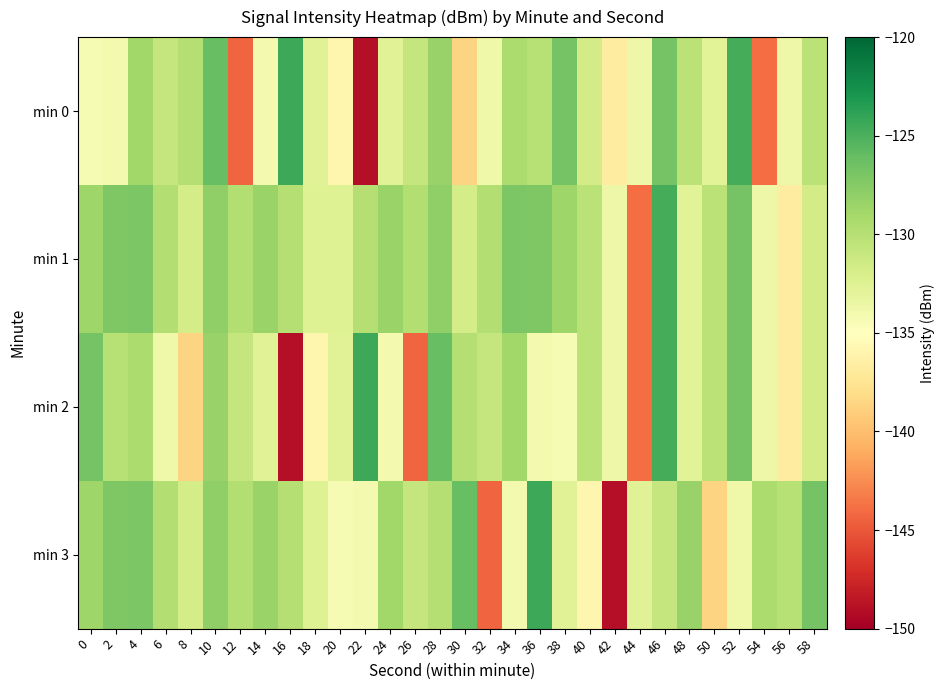

Reading right to left, what are all the values shown in this chart?

min 0: 58=-130.2	56=-133.6	54=-144.0	52=-124.8	50=-132.8	48=-130.3	46=-126.8	44=-133.7	42=-136.7	40=-131.7	38=-126.7	36=-130.1	34=-129.5	32=-133.8	30=-138.7	28=-128.3	26=-130.9	24=-132.6	22=-149.1	20=-135.8	18=-132.6	16=-124.4	14=-134.1	12=-144.3	10=-126.2	8=-129.9	6=-130.9	4=-128.8	2=-134.1	0=-134.3
min 1: 58=-131.7	56=-136.7	54=-133.7	52=-126.8	50=-130.3	48=-132.8	46=-124.8	44=-144.0	42=-133.6	40=-130.2	38=-128.7	36=-127.3	34=-127.1	32=-129.7	30=-131.7	28=-128.0	26=-129.7	24=-128.5	22=-129.9	20=-132.4	18=-132.4	16=-129.9	14=-128.5	12=-129.7	10=-128.0	8=-131.7	6=-129.7	4=-127.1	2=-127.3	0=-128.7
min 2: 58=-131.7	56=-136.7	54=-133.7	52=-126.8	50=-130.3	48=-132.8	46=-124.8	44=-144.0	42=-133.6	40=-130.2	38=-134.3	36=-134.1	34=-128.8	32=-130.9	30=-129.9	28=-126.2	26=-144.3	24=-134.1	22=-124.4	20=-132.6	18=-135.8	16=-149.1	14=-132.6	12=-130.9	10=-128.3	8=-138.7	6=-133.8	4=-129.5	2=-130.1	0=-126.7
min 3: 58=-126.7	56=-130.1	54=-129.5	52=-133.8	50=-138.7	48=-128.3	46=-130.9	44=-132.6	42=-149.1	40=-135.8	38=-132.6	36=-124.4	34=-134.1	32=-144.3	30=-126.2	28=-129.9	26=-130.9	24=-128.8	22=-134.1	20=-134.3	18=-132.4	16=-129.9	14=-128.5	12=-129.7	10=-128.0	8=-131.7	6=-129.7	4=-127.1	2=-127.3	0=-128.7